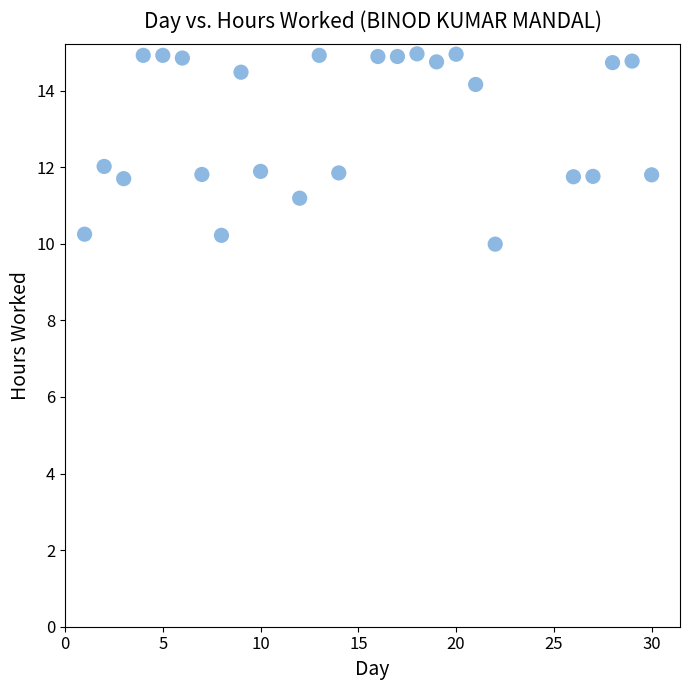

What is the range of X values (max minus min)?

29.0